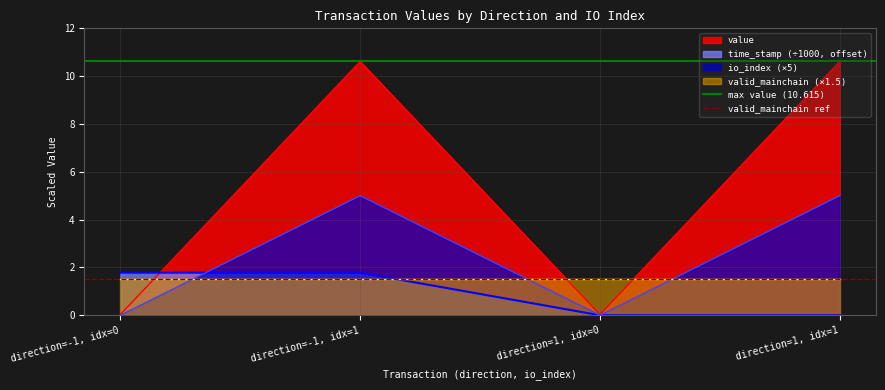

The time_stamp (÷1000, offset) series shows 0.0 at direction=1, idx=1. True or false?

True